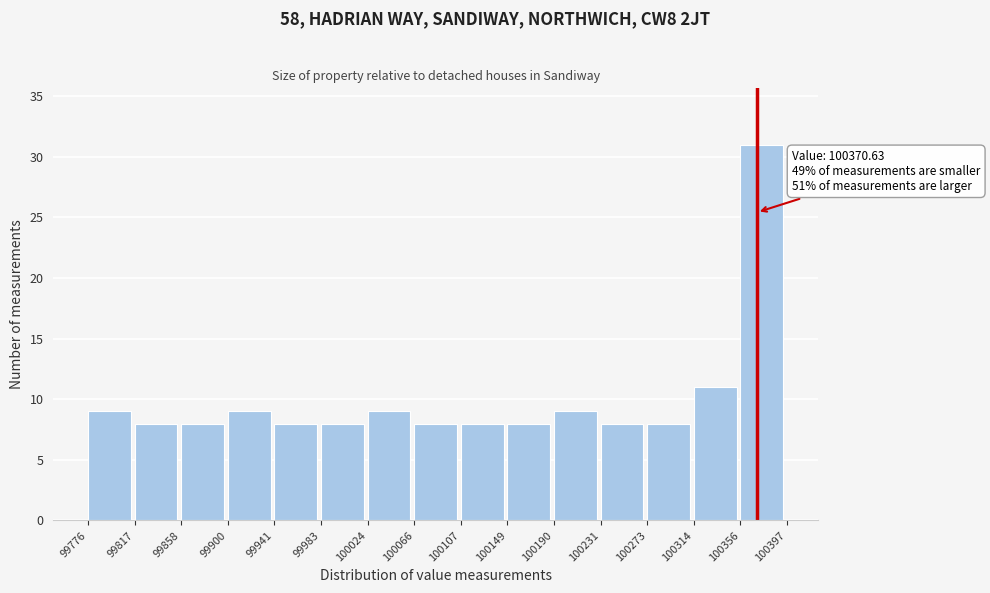

Over which range of the x-axis is the bar tallest?

100356 to 100397